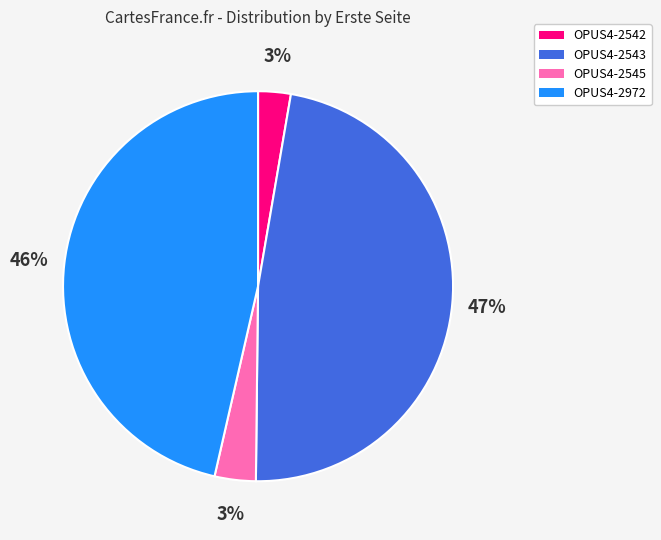

To the nearest percent, what is the average slice percentage?

25%